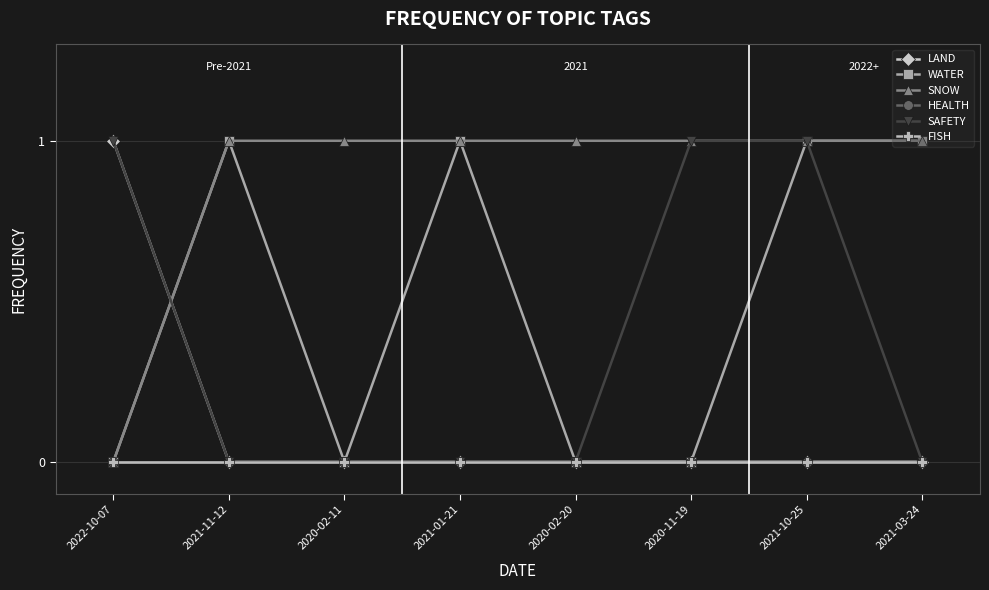

Rank the categories by LAND value from highest to lowest.

2022-10-07, 2021-11-12, 2020-02-11, 2021-01-21, 2020-02-20, 2020-11-19, 2021-10-25, 2021-03-24